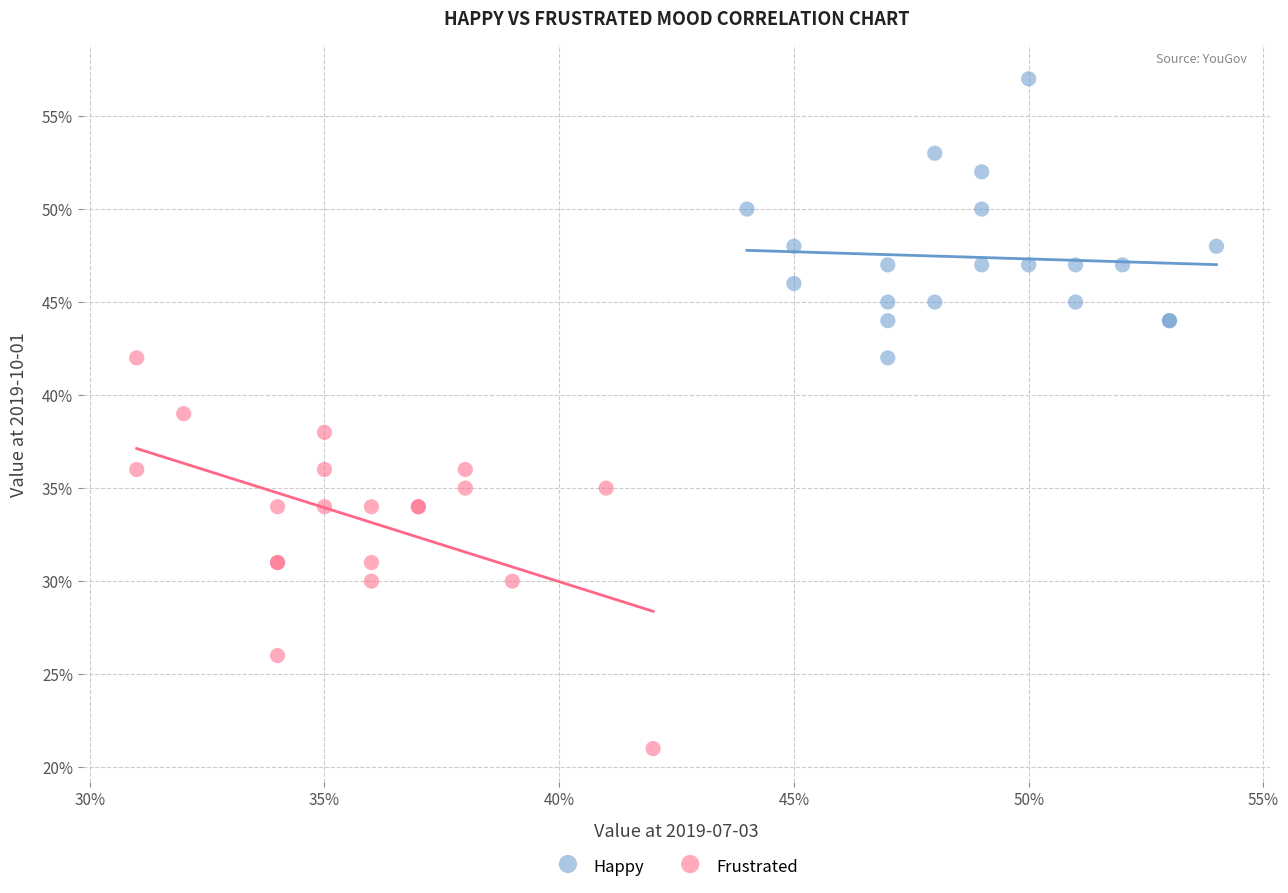

What are all the series names shown in the legend?

Happy, Frustrated